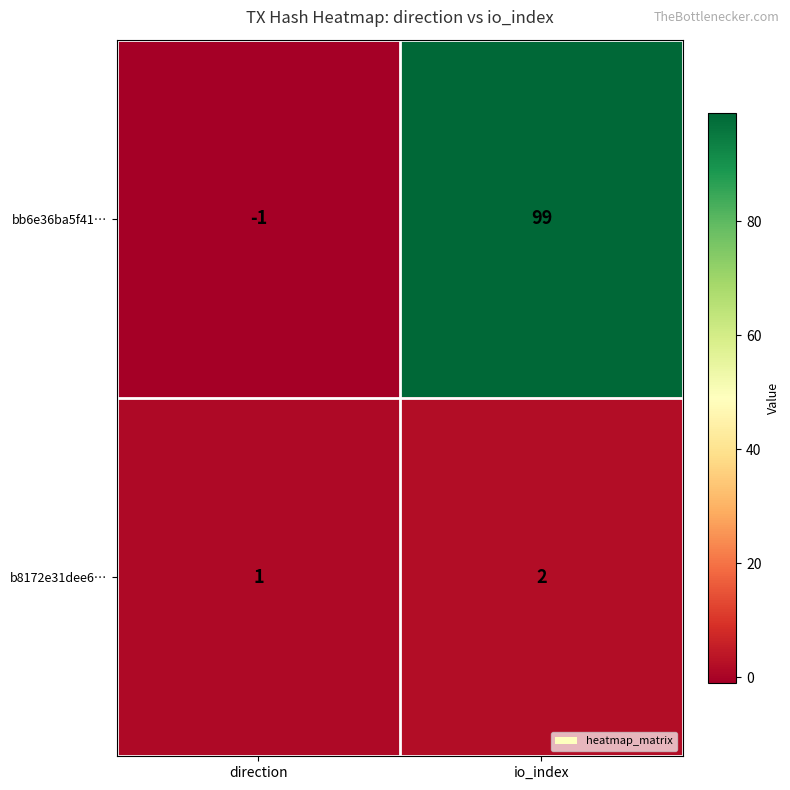

Which category has the highest value across all series?

io_index